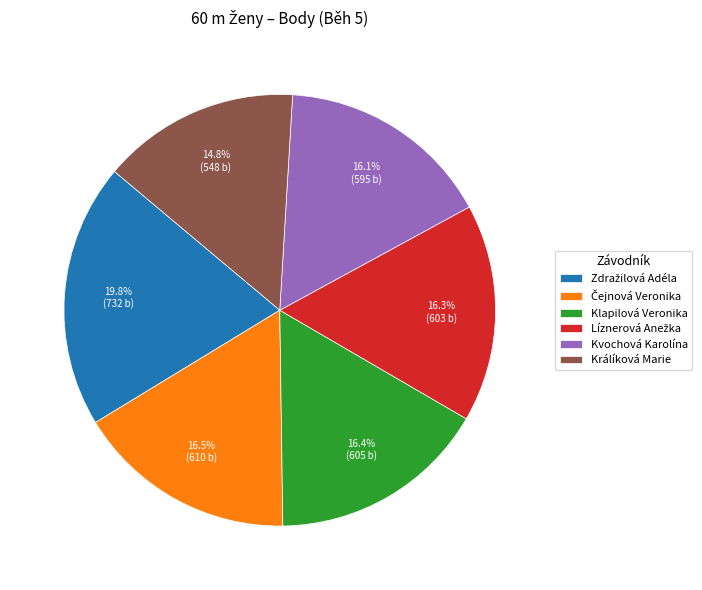

Is there a majority slice in this chart?

No